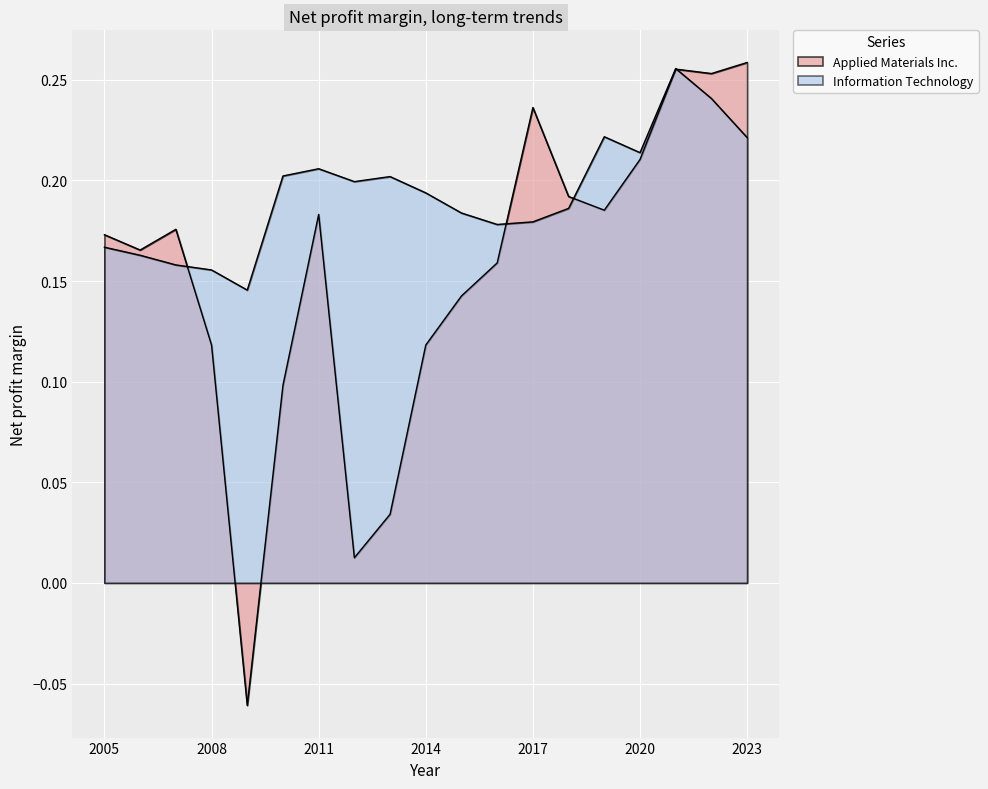

True or false: Information Technology has more than 0 points higher than both neighbors.

True